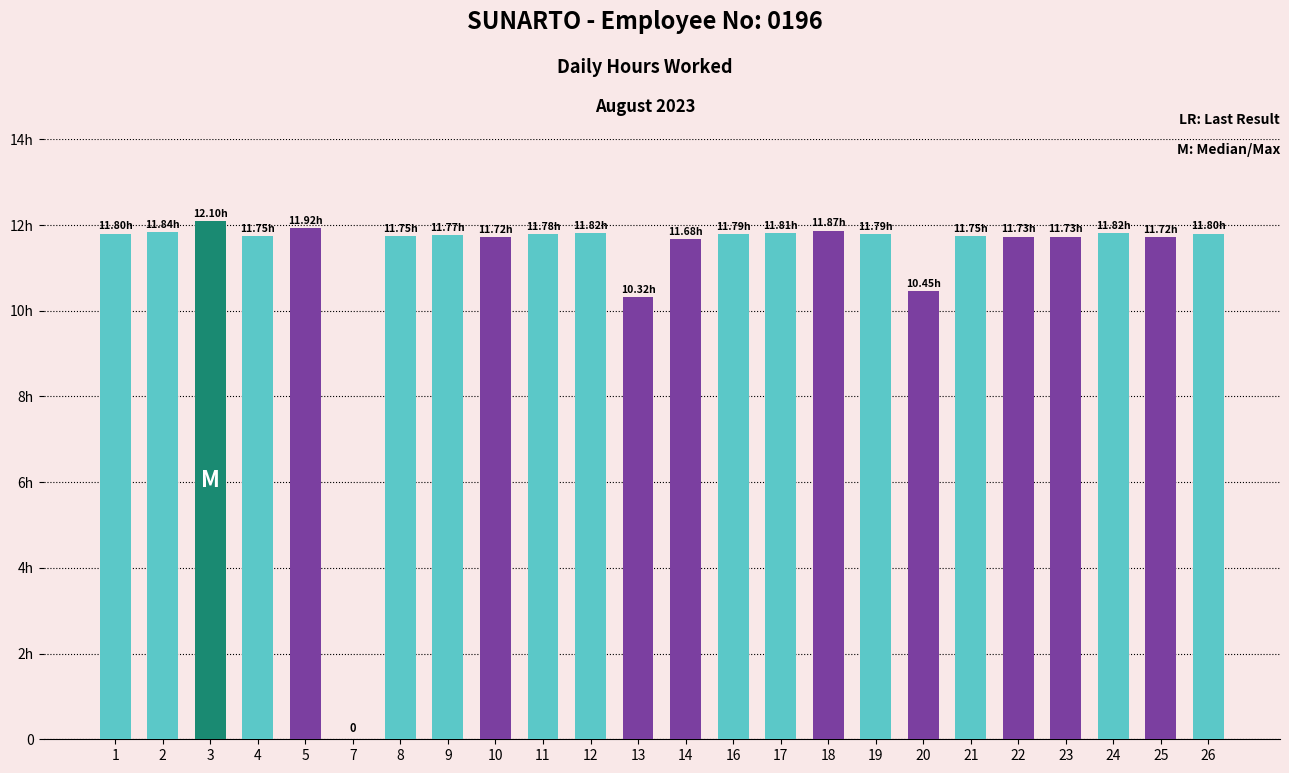

Are the bars horizontal?

No